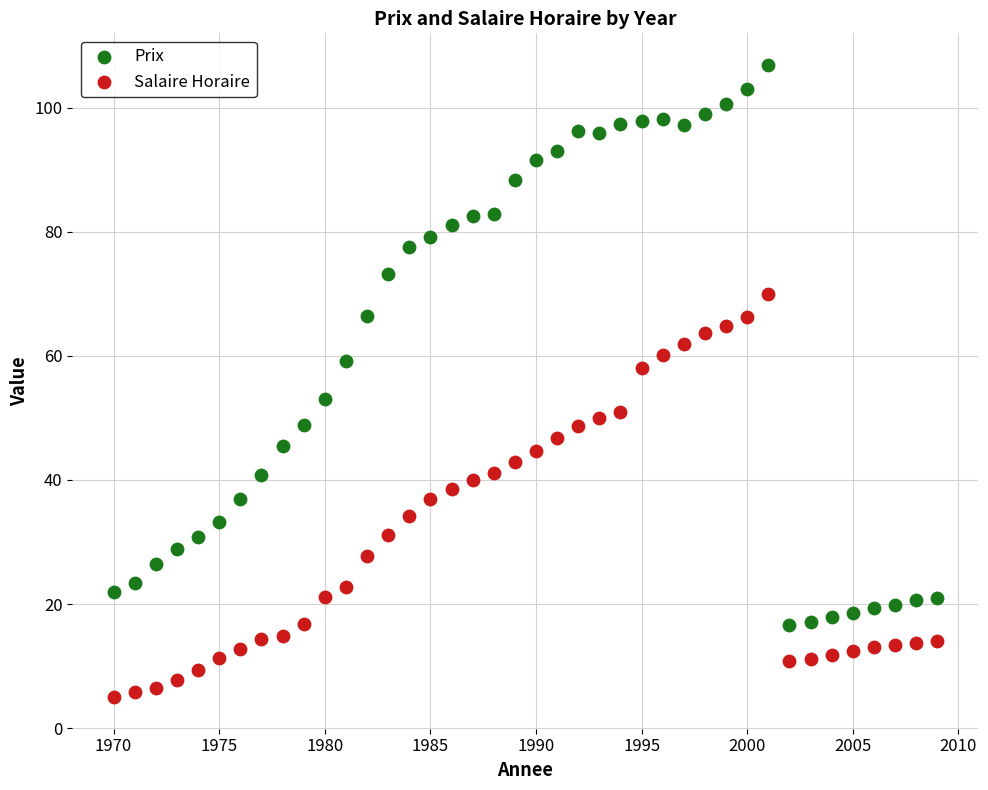

Which series reaches the minimum Y coordinate?

Salaire Horaire